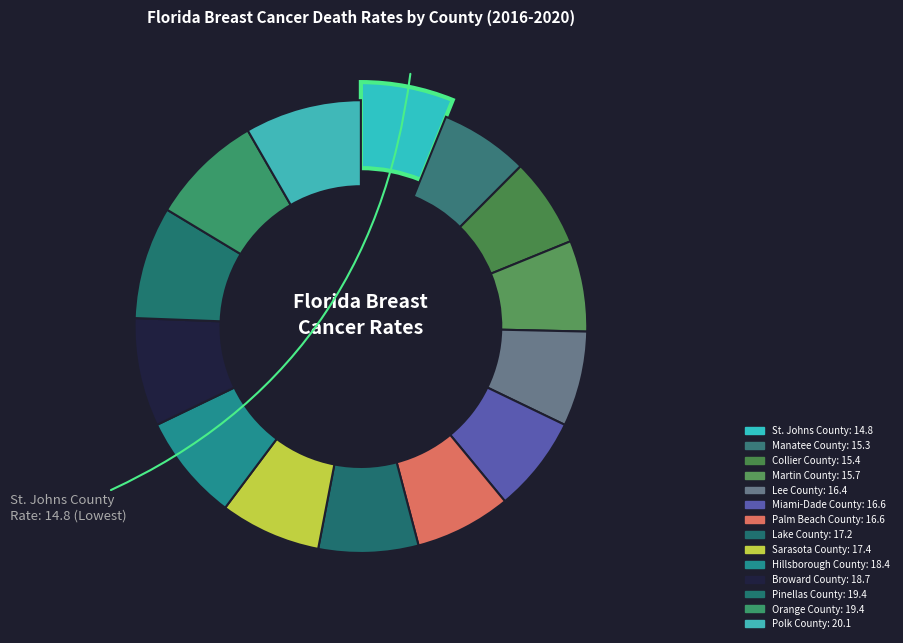

To the nearest percent, what is the difference between the Hillsborough County and Palm Beach County slice percentages?

1%